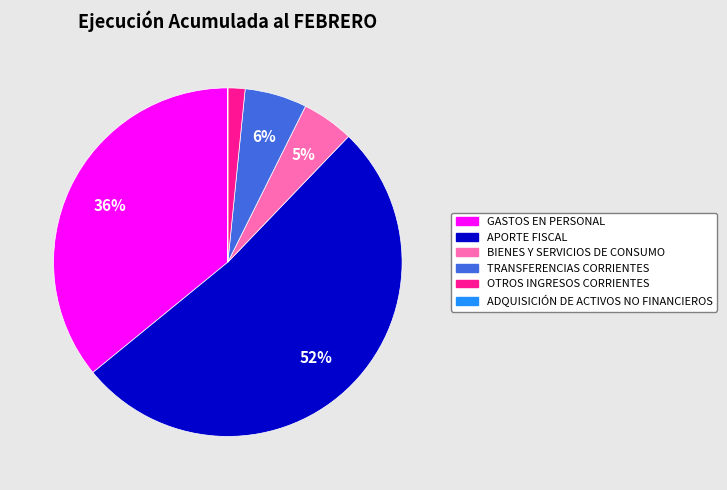

Is there a majority slice in this chart?

Yes